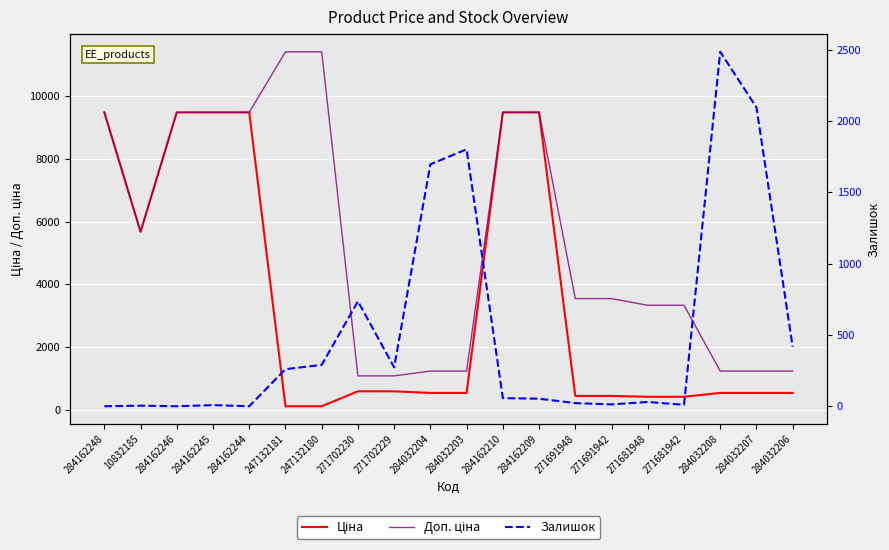

Which has a higher value, 10832185 or 247132181?

10832185